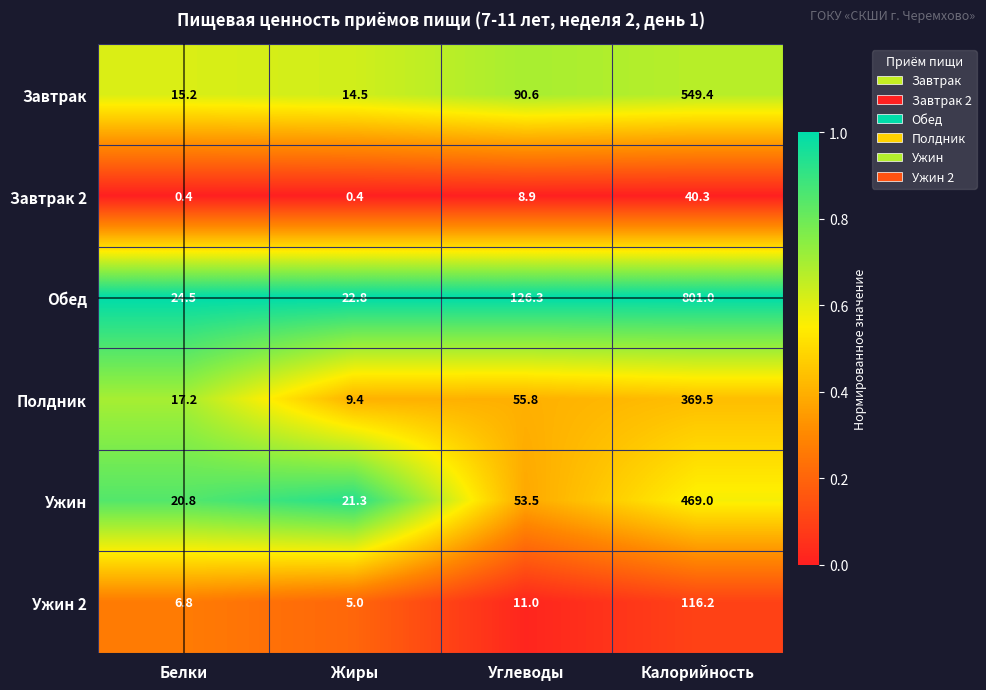

List the labels in order of Ужин 2 value, smallest first.

Жиры, Белки, Углеводы, Калорийность